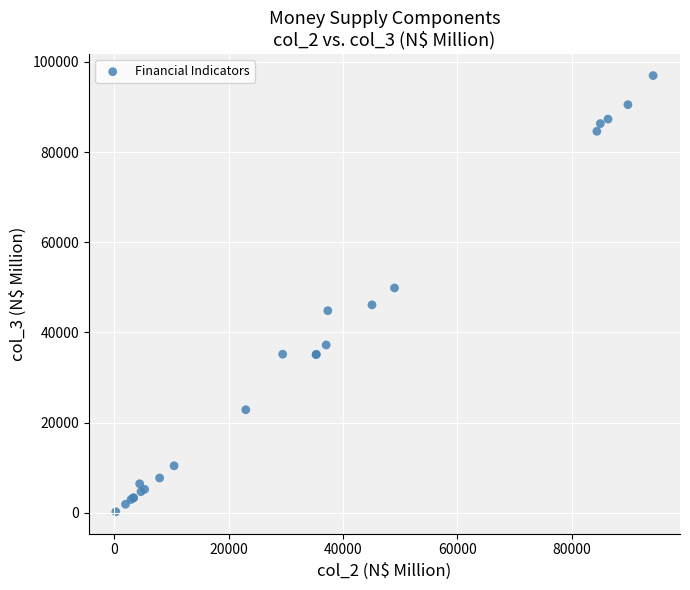

What Y value in the scatter plot is closest to 48602?

49864.3